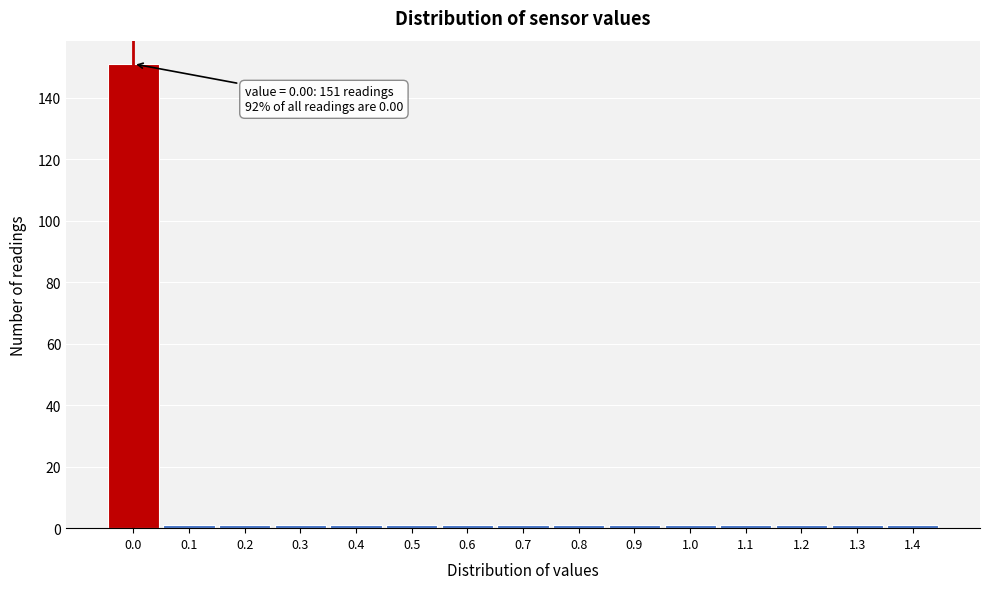

Reading left to right, what are all the values shown in this chart?

0.0=151	0.1=1	0.2=1	0.3=1	0.4=1	0.5=1	0.6=1	0.7=1	0.8=1	0.9=1	1.0=1	1.1=1	1.2=1	1.3=1	1.4=1